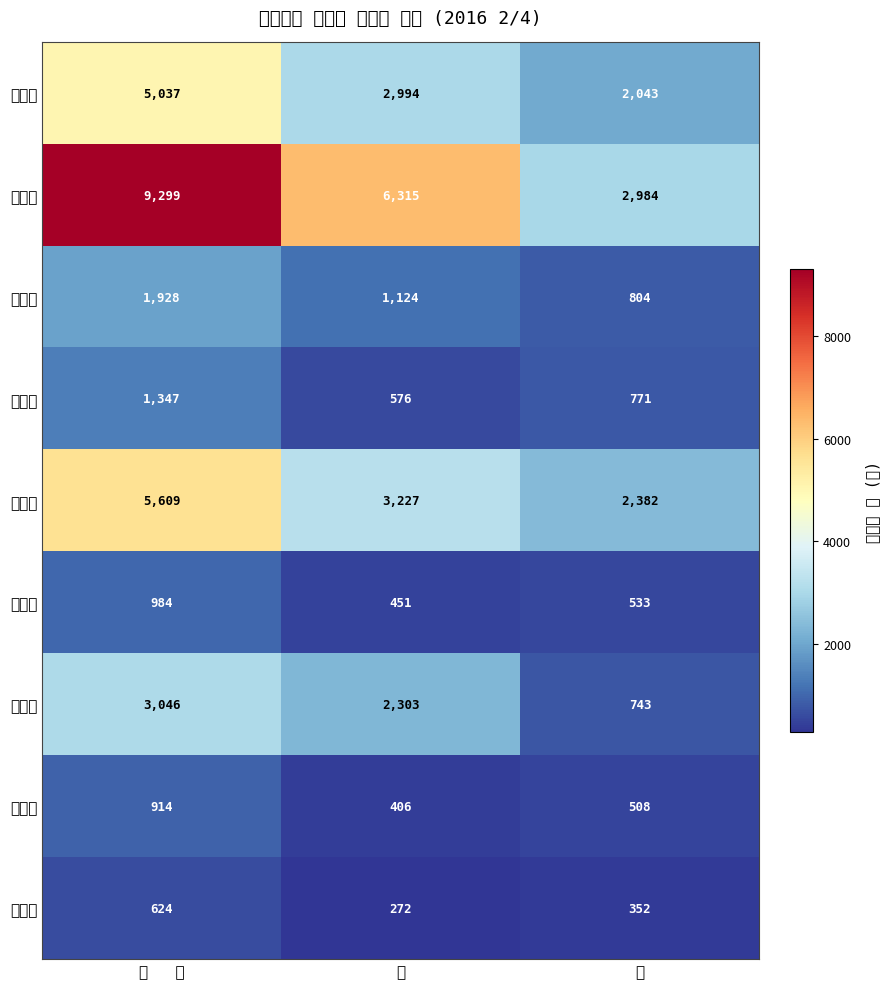

At which category is the sum across all series the highest?

소   계